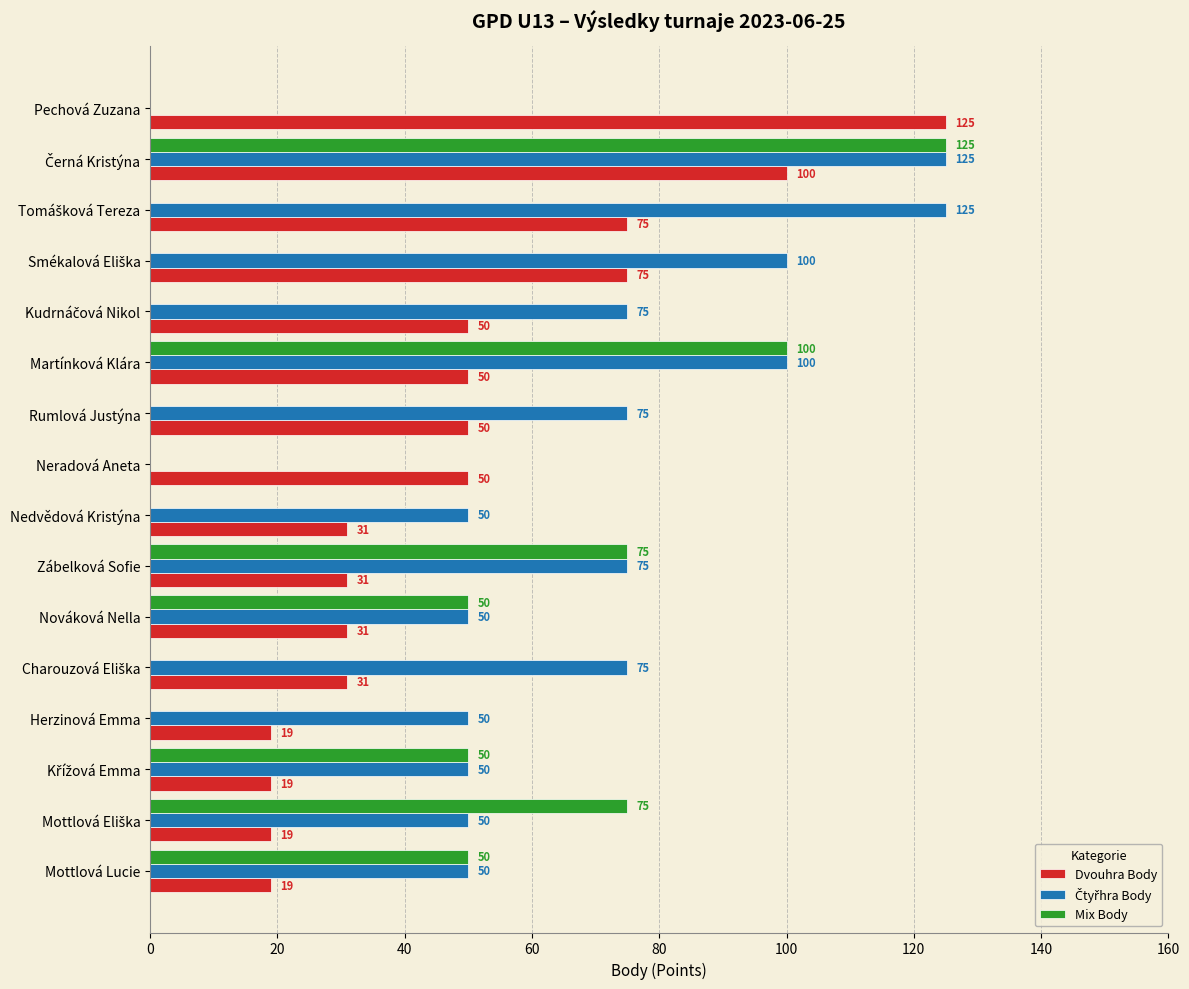

The value of Mix Body at Zábelková Sofie is 75. True or false?

True